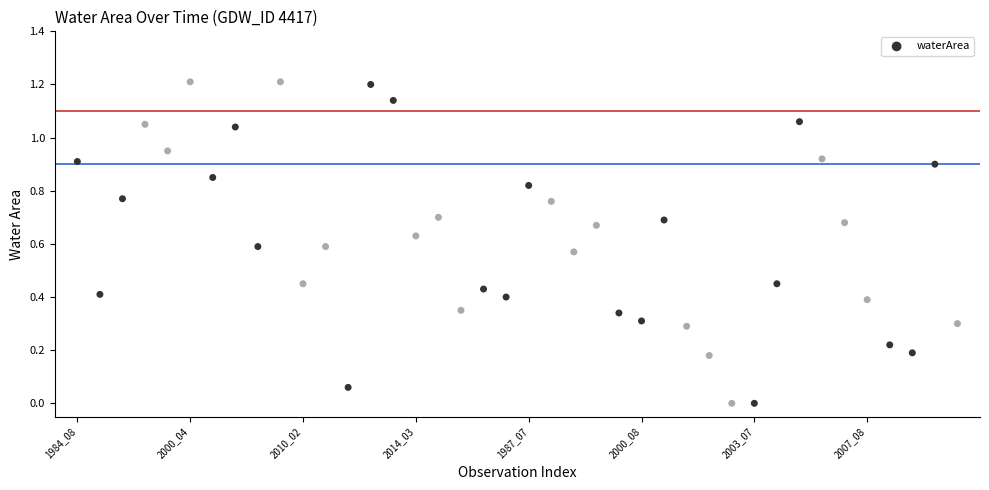

What is the range of Y values (max minus min)?

1.2